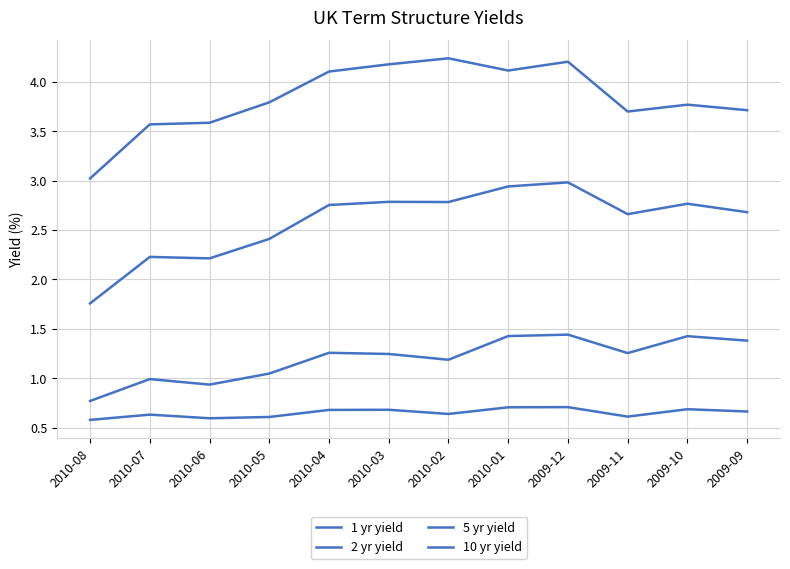

Which series has the largest total across all categories?

10 yr yield